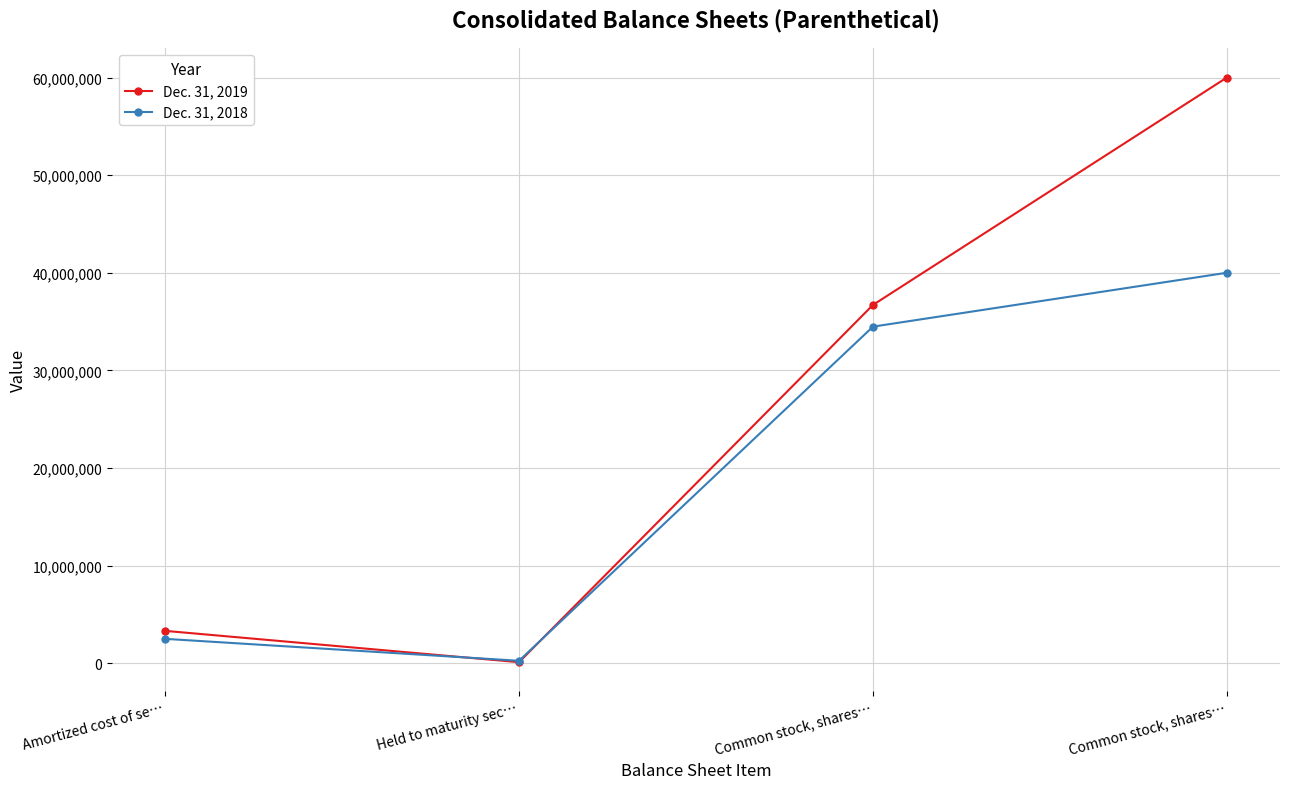

How many values in the Dec. 31, 2018 series are below 34477499?

2